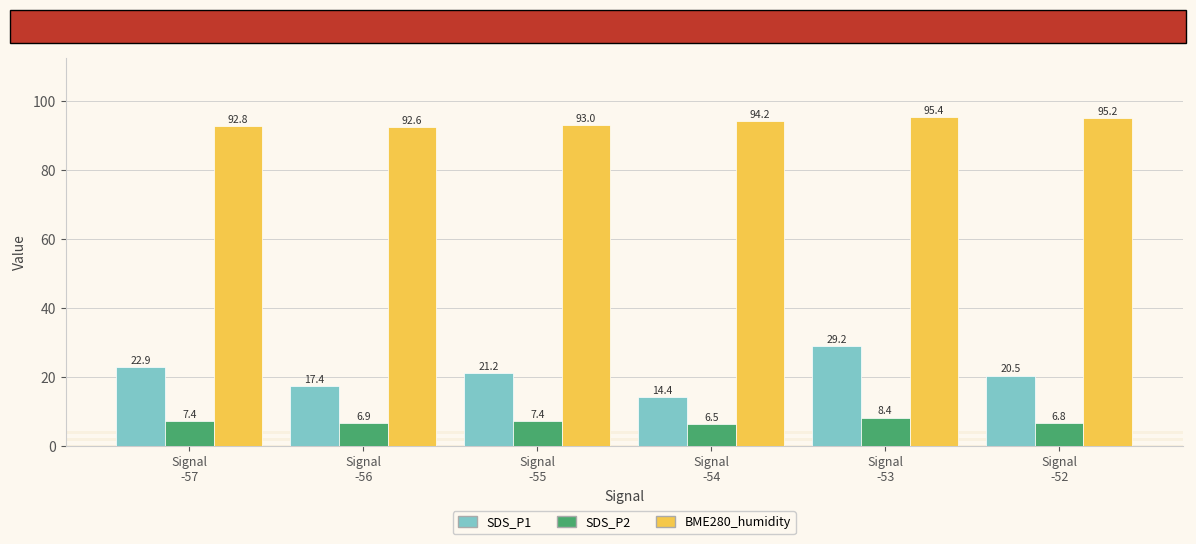

What is the label of the 1st bar from the left?

Signal
-57